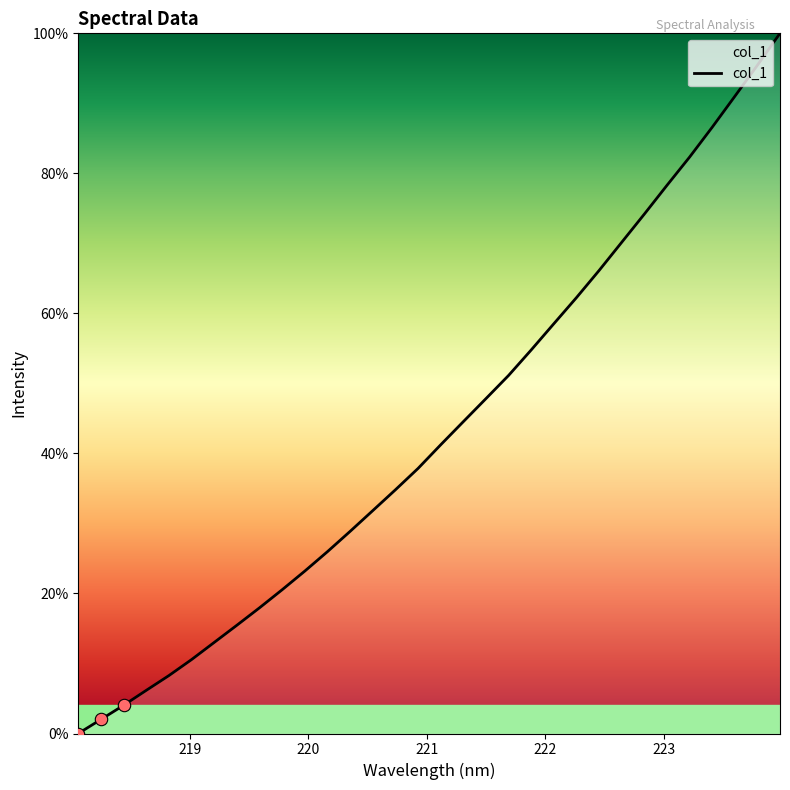

What is the maximum value shown in the chart?

100.0